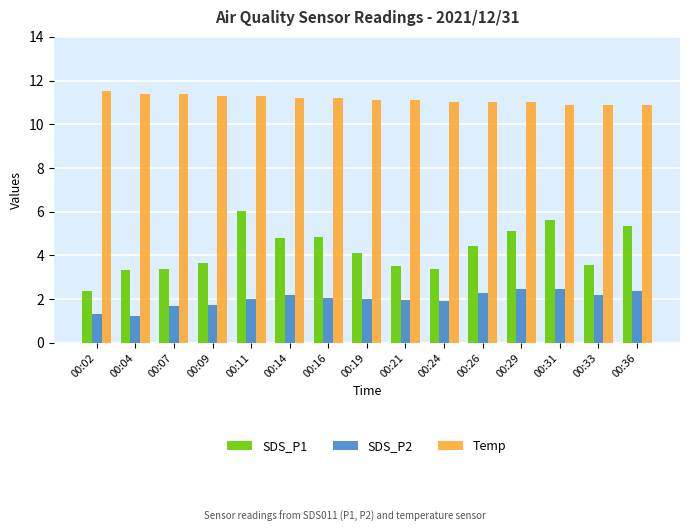

Is it true that SDS_P2 equals 4.3 at 00:31?

False